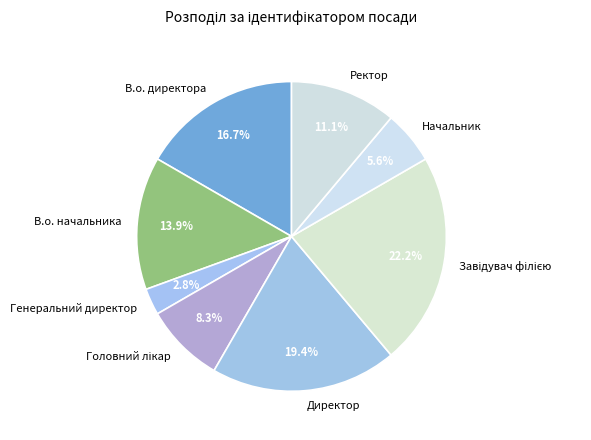

To the nearest percent, what is the average slice percentage?

12%